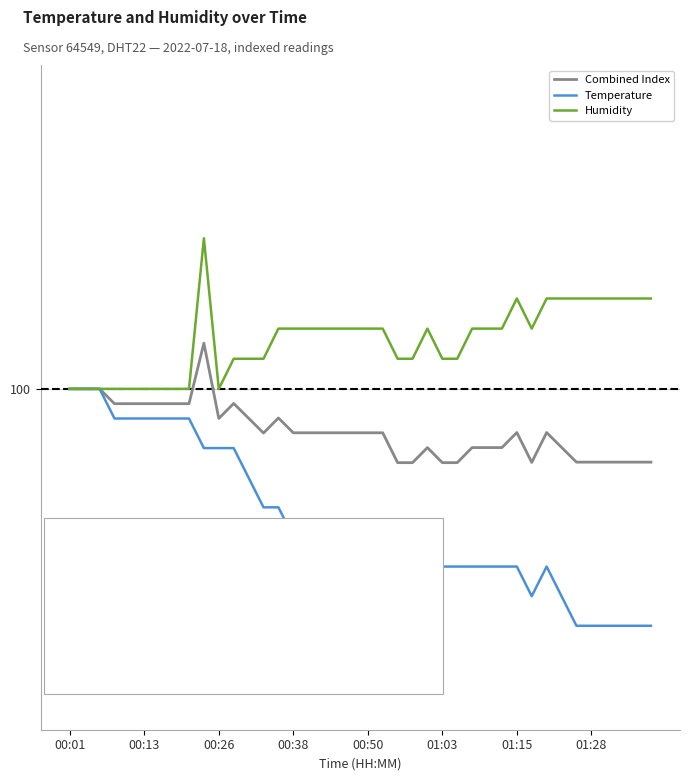

Rank the series by their average value, from highest to lowest.

Humidity, Combined Index, Temperature